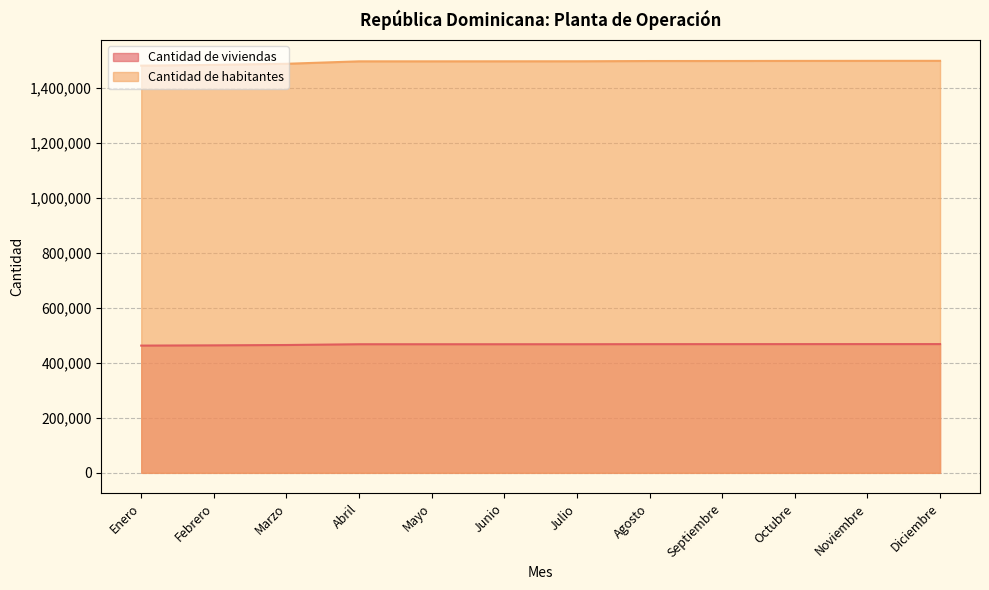

Which series has the widest spread of values?

Cantidad de habitantes